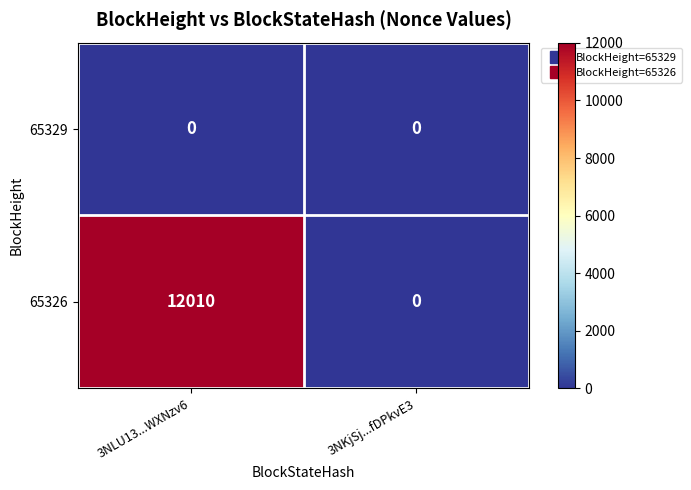

What is the greatest value displayed?

12010